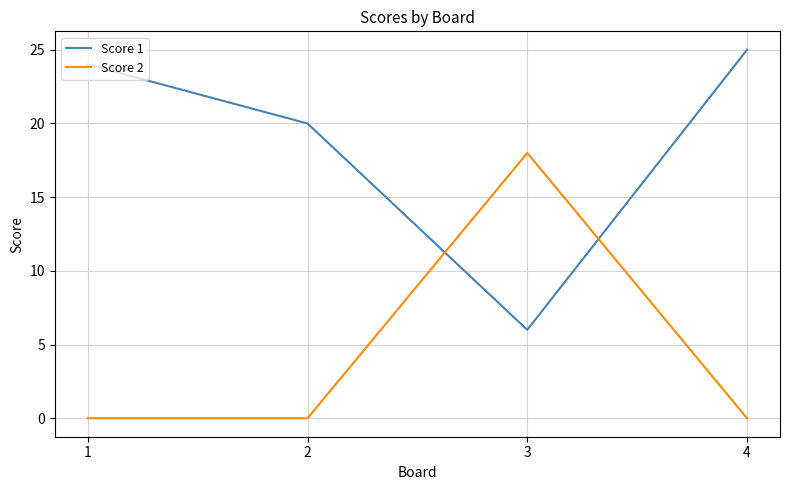

What are all the series names shown in the legend?

Score 1, Score 2